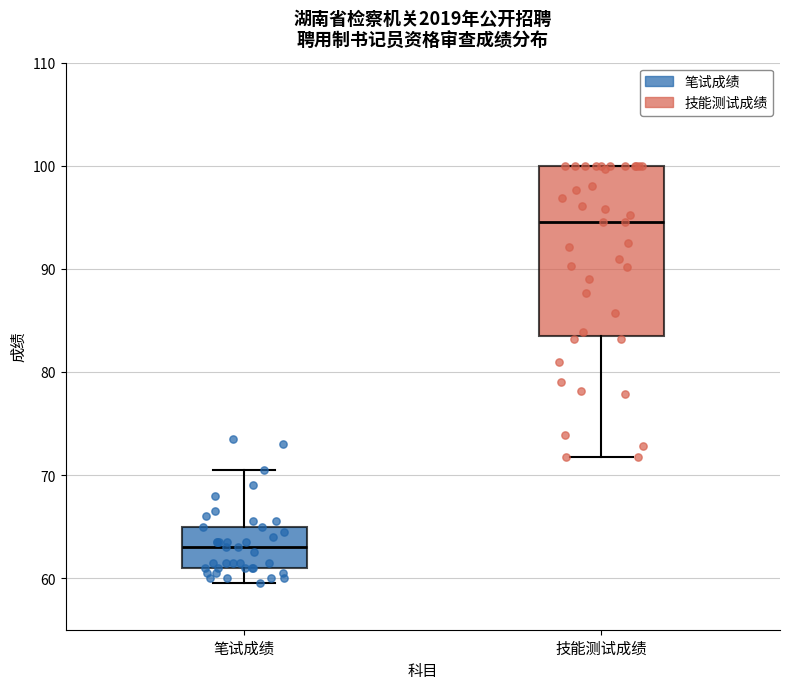

Reading left to right, transcribe this box plot: for each box, give where its median line is, the range the box spans, and where its two whiskers end, as read against the y-axis. The values are not printed on the chart, so give them approximately, as read against the axis.

笔试成绩: median 63, box 61 to 65, whiskers 60 to 71
技能测试成绩: median 95, box 84 to 100, whiskers 72 to 100